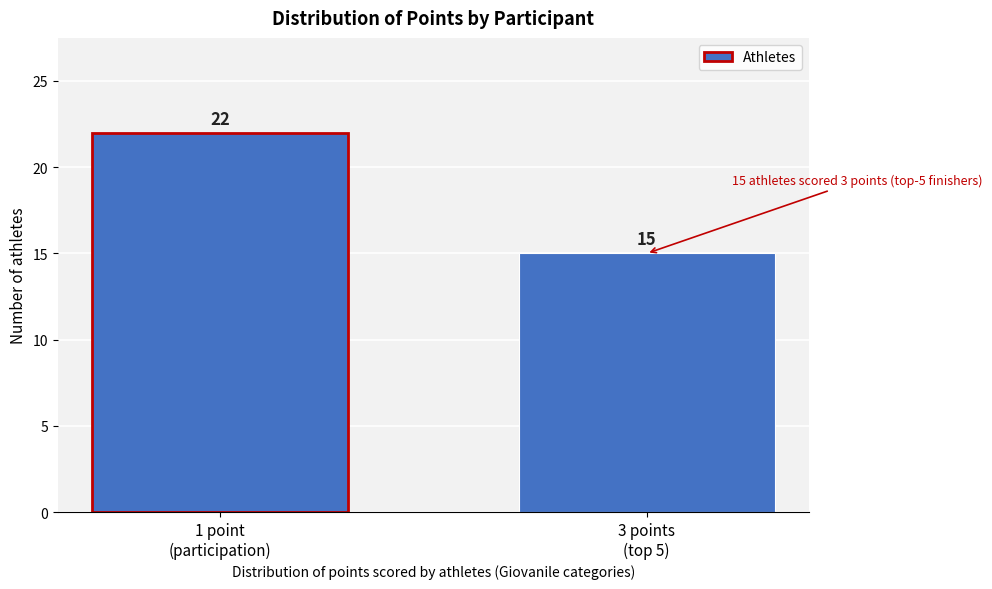

Reading left to right, what are all the values shown in this chart?

22	15